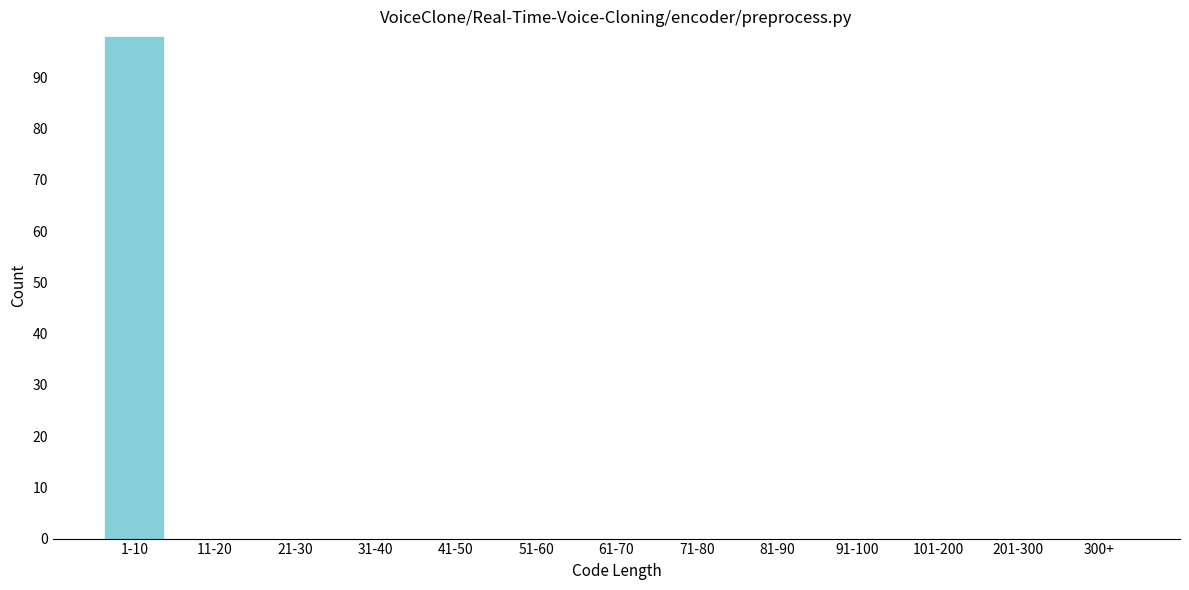

Reading right to left, transcribe all the data shown in this chart.

300+=0	201-300=0	101-200=0	91-100=0	81-90=0	71-80=0	61-70=0	51-60=0	41-50=0	31-40=0	21-30=0	11-20=0	1-10=98